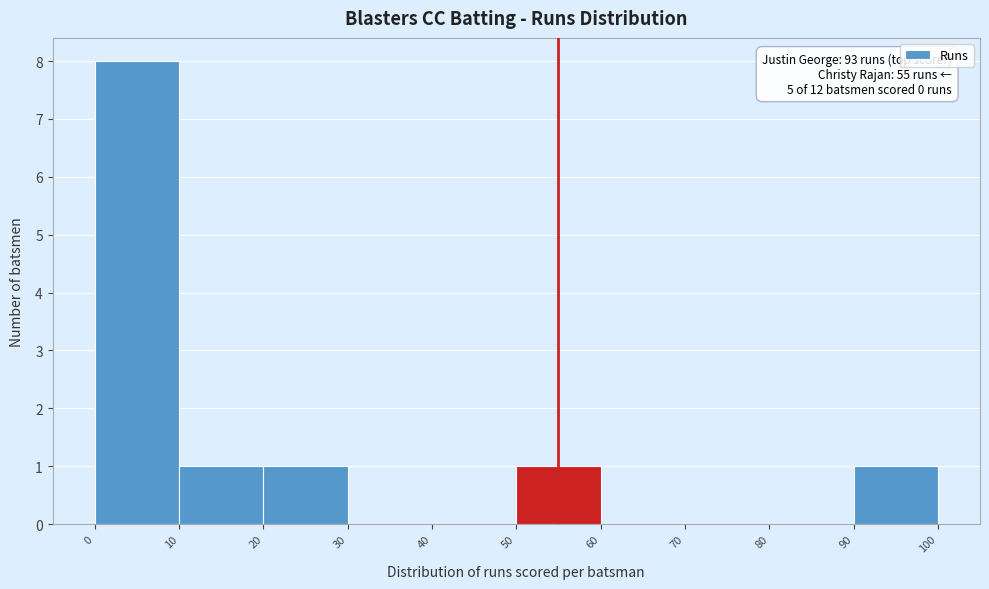

Which range on the x-axis has the tallest bar?

0 to 10